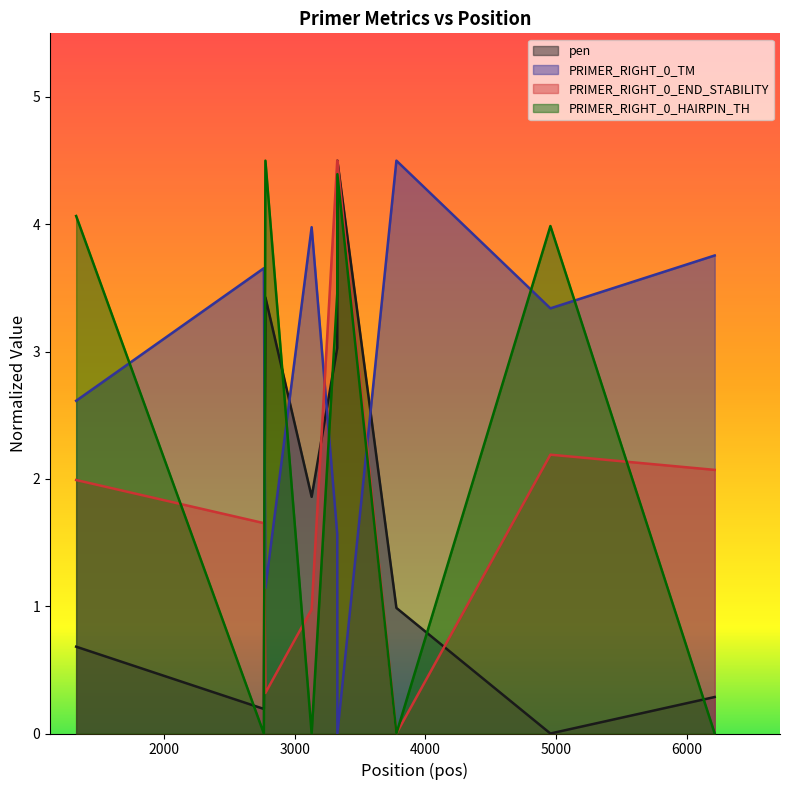

Count the number of categories in the chart.

9